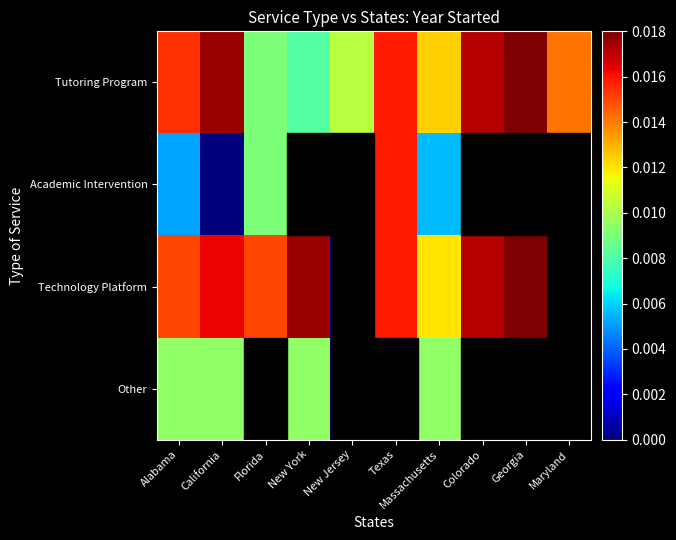

Which category has the lowest value across all series?

California